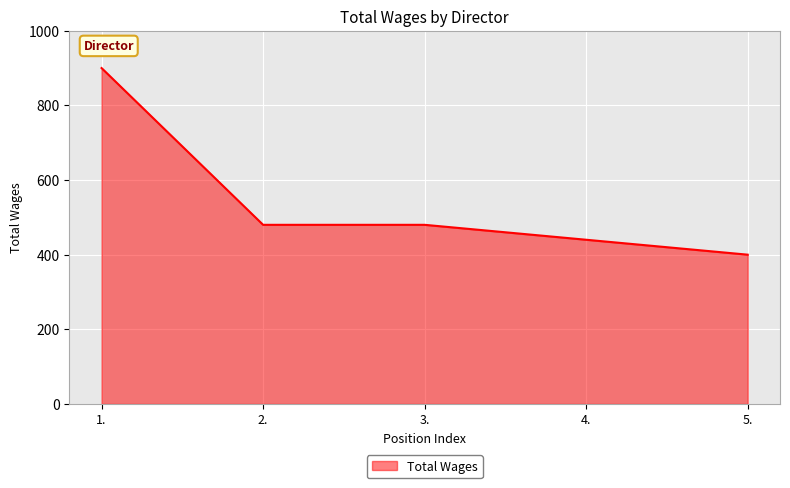

Which has a higher value, 1. or 3.?

1.